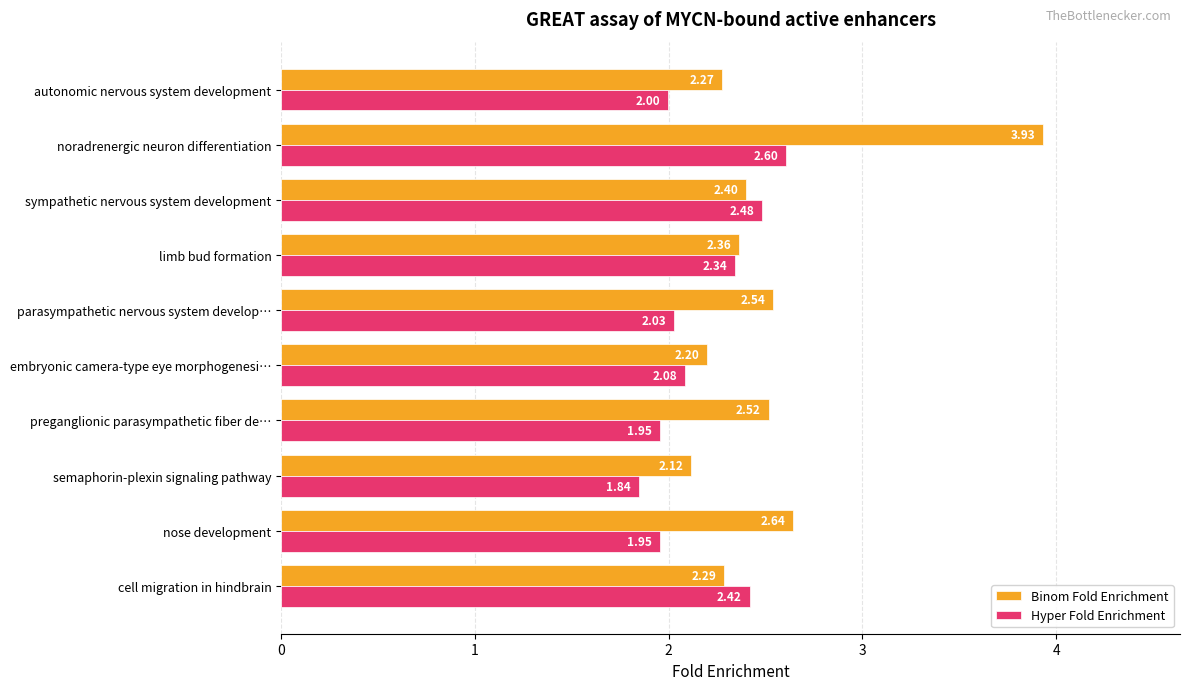

Which category has the lowest value across all series?

semaphorin-plexin signaling pathway